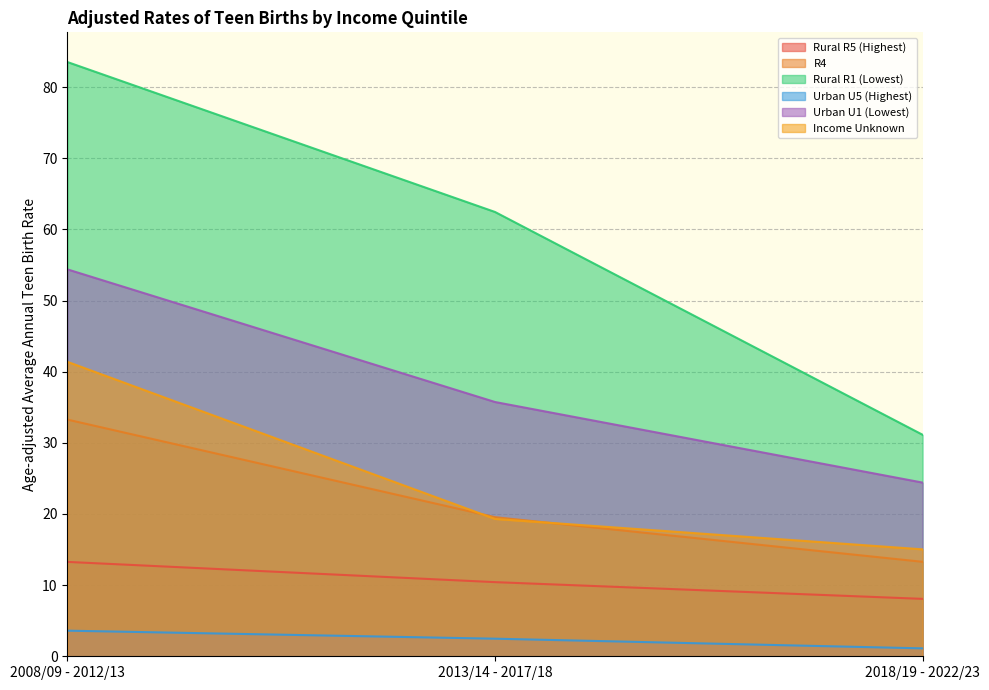

Where is Urban U5 (Highest) nearest to the value 2?

2013/14 - 2017/18